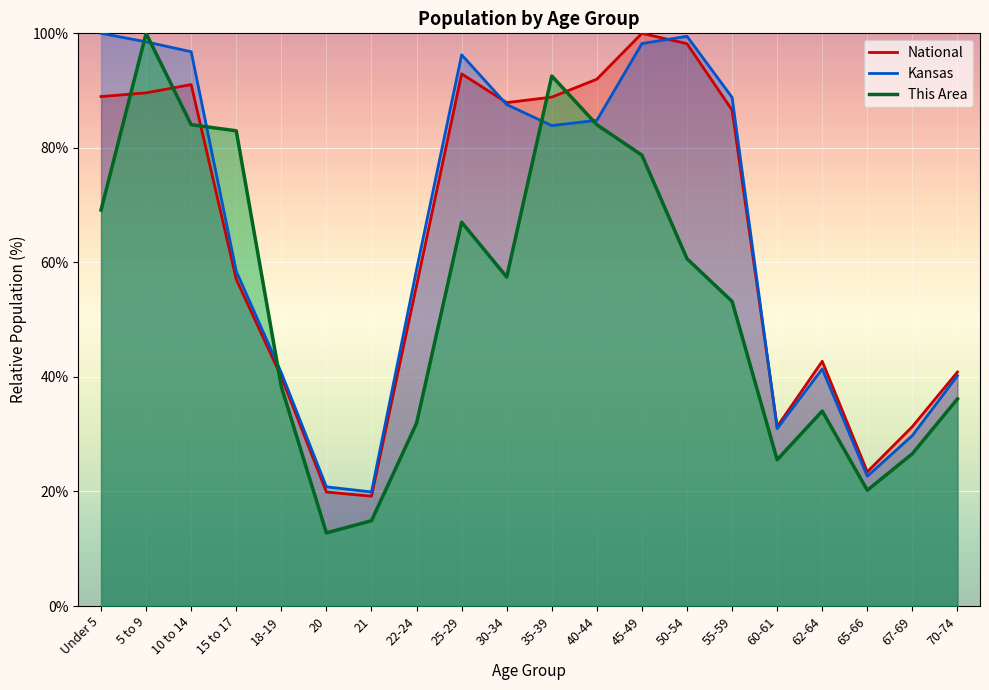

List the labels in order of National value, largest first.

45-49, 50-54, 25-29, 40-44, 10 to 14, 5 to 9, Under 5, 35-39, 30-34, 55-59, 15 to 17, 22-24, 62-64, 70-74, 18-19, 67-69, 60-61, 65-66, 20, 21